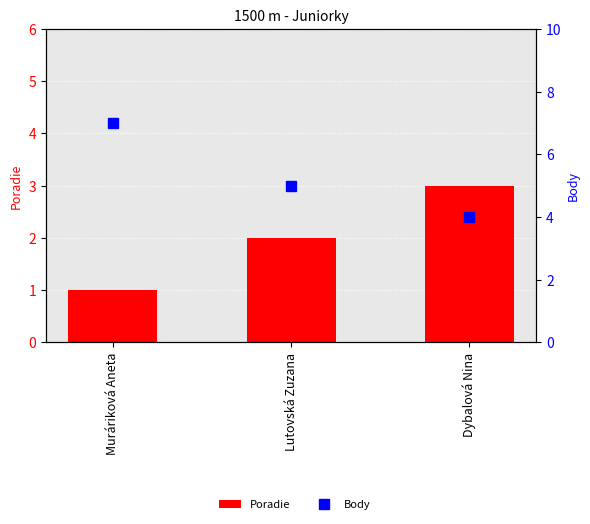

How many groups of bars are there?

3